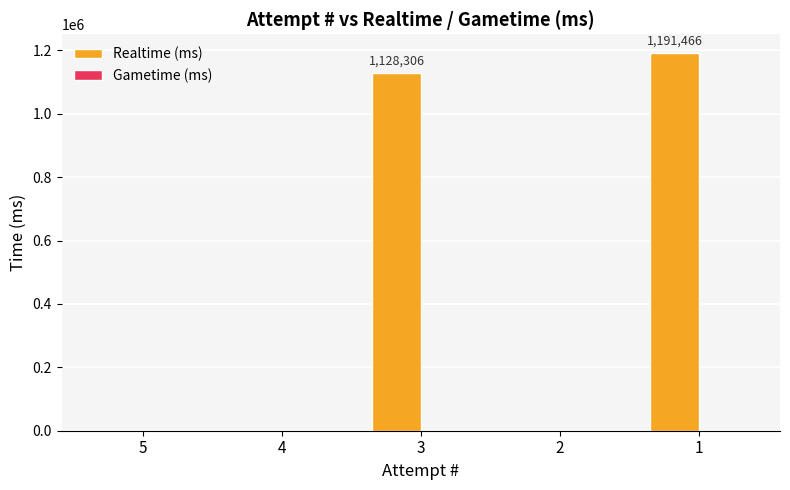

What is the ratio of the value at 3 to the value at 1?

0.9